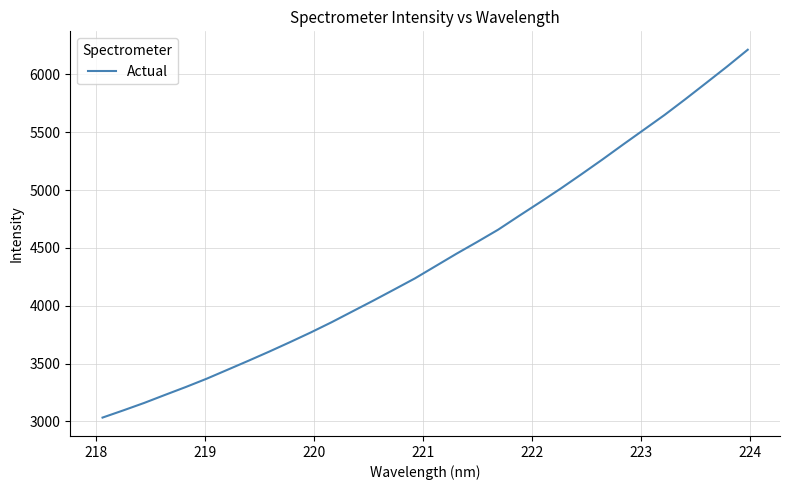

Reading left to right, extract all data points from this chart.

3032.7	3095.1	3159.4	3228.9	3297.2	3368.9	3446.2	3523.7	3603.0	3684.9	3769.0	3857.3	3950.7	4044.0	4139.6	4236.2	4343.0	4449.7	4552.2	4657.3	4776.2	4893.0	5012.1	5136.1	5262.5	5392.6	5520.8	5649.1	5785.6	5925.6	6066.6	6212.9